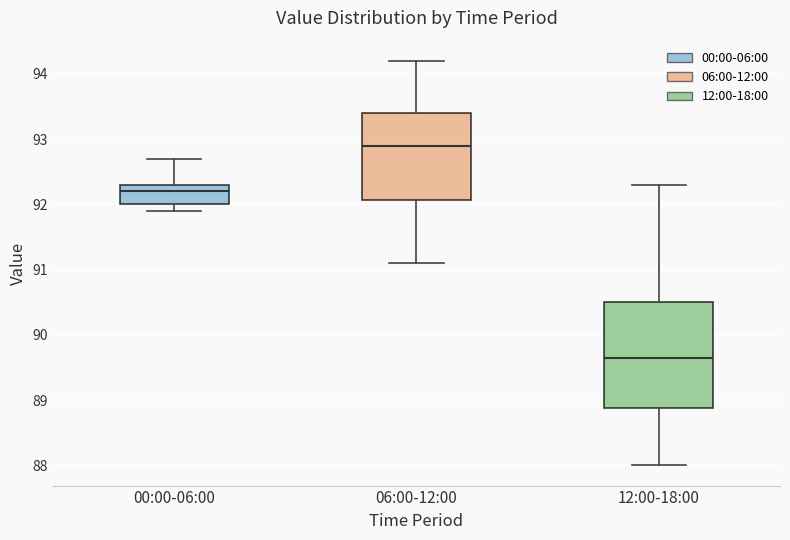

Comparing the boxes themselves (not the whiskers), which one is the tallest?

12:00-18:00